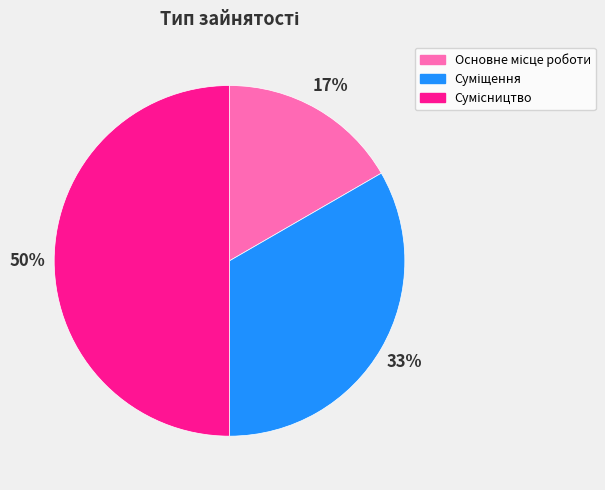

To the nearest percent, what is the difference between the largest and smallest slice percentages?

33%